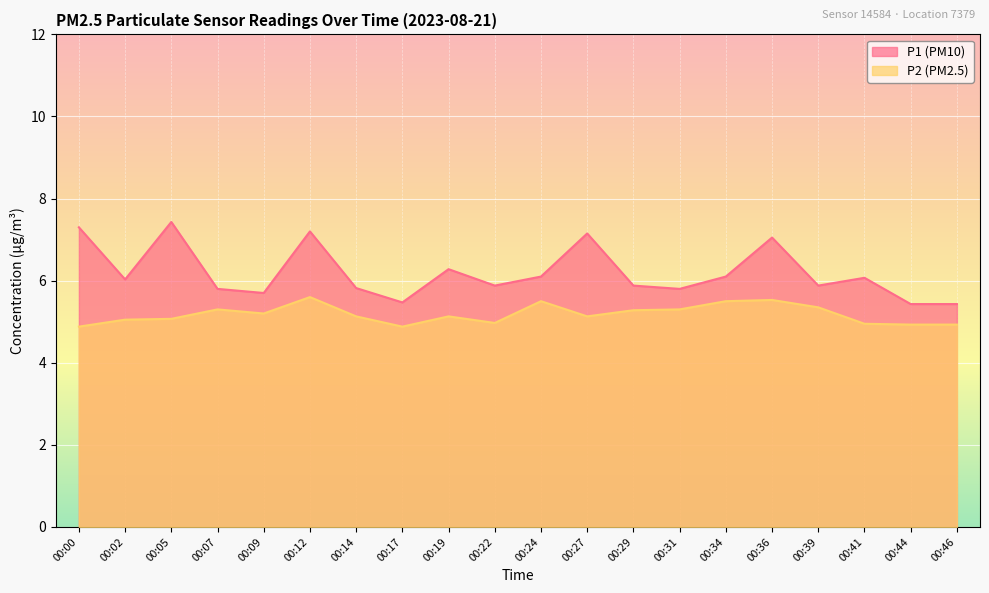

Reading left to right, what are all the values shown in this chart?

P1: 00:00=7.3	00:02=6.0	00:05=7.4	00:07=5.8	00:09=5.7	00:12=7.2	00:14=5.8	00:17=5.5	00:19=6.3	00:22=5.9	00:24=6.1	00:27=7.2	00:29=5.9	00:31=5.8	00:34=6.1	00:36=7.0	00:39=5.9	00:41=6.1	00:44=5.4	00:46=5.4
P2: 00:00=4.9	00:02=5.0	00:05=5.1	00:07=5.3	00:09=5.2	00:12=5.6	00:14=5.1	00:17=4.9	00:19=5.1	00:22=5.0	00:24=5.5	00:27=5.1	00:29=5.3	00:31=5.3	00:34=5.5	00:36=5.5	00:39=5.3	00:41=5.0	00:44=4.9	00:46=4.9